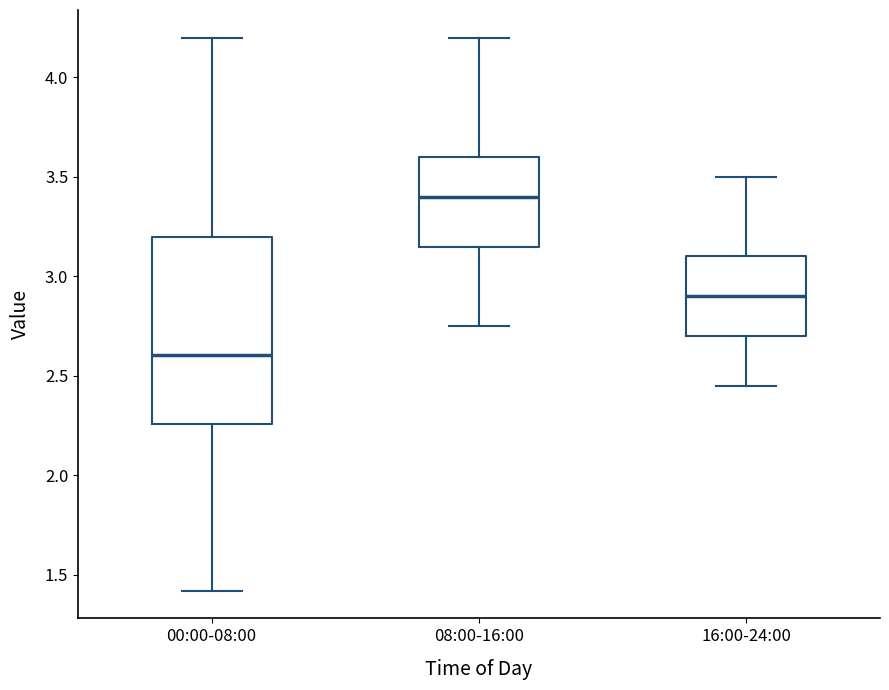

Reading left to right, transcribe this box plot: for each box, give where its median line is, the range the box spans, and where its two whiskers end, as read against the y-axis. The values are not printed on the chart, so give them approximately, as read against the axis.

00:00-08:00: median 2.60, box 2.25 to 3.20, whiskers 1.40 to 4.20
08:00-16:00: median 3.40, box 3.15 to 3.60, whiskers 2.75 to 4.20
16:00-24:00: median 2.90, box 2.70 to 3.10, whiskers 2.45 to 3.50